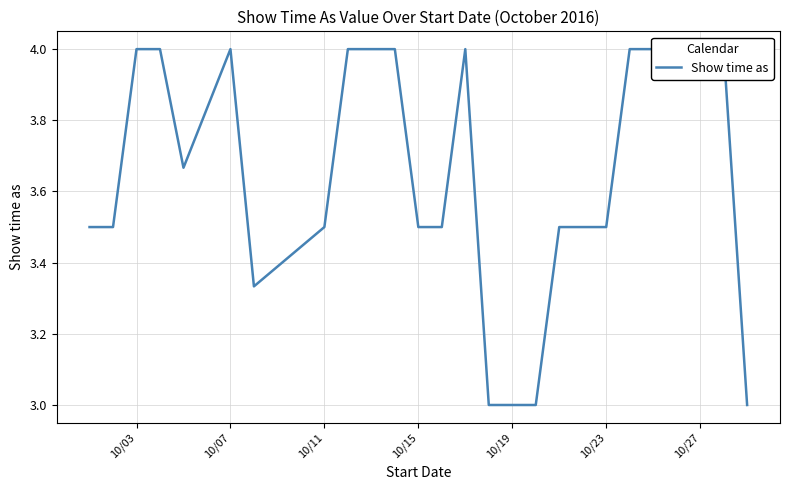

Reading right to left, list all the values displayed in this chart.

3.0	4.0	4.0	3.5	3.5	3.5	3.0	3.0	3.0	4.0	3.5	3.5	4.0	4.0	3.5	3.3	4.0	3.7	4.0	4.0	3.5	3.5